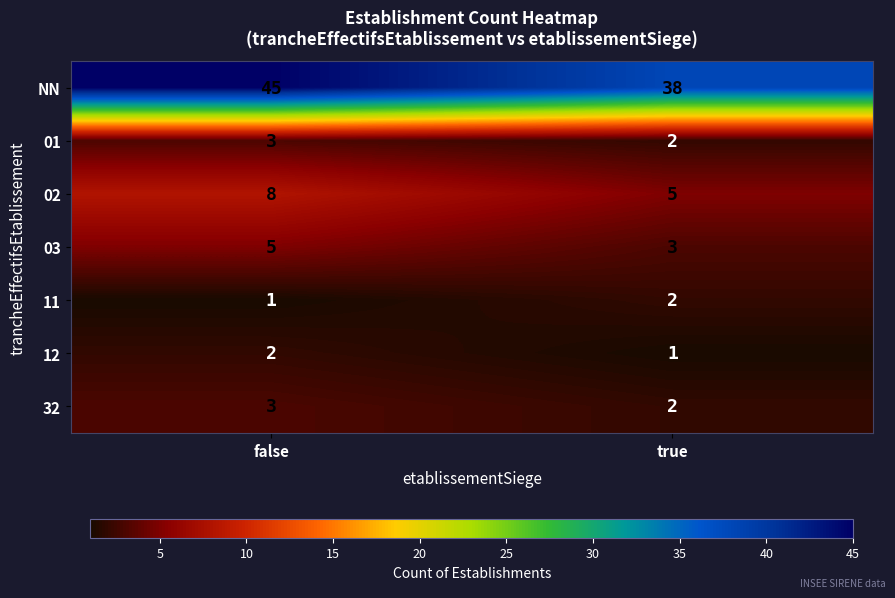

Where is 12 nearest to the value 1?

true